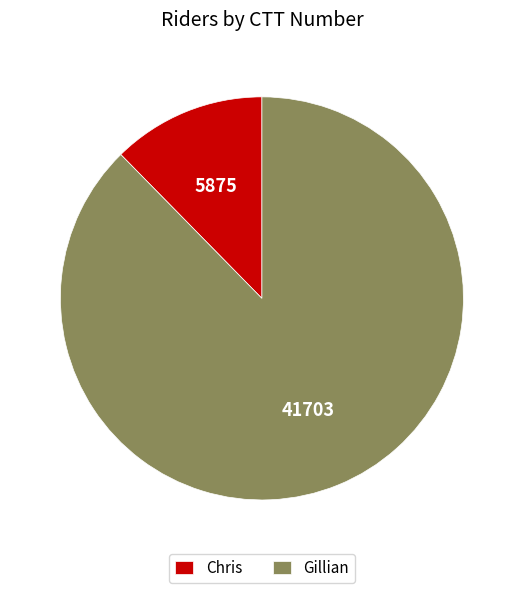

What is the smallest slice in the pie chart?

Chris